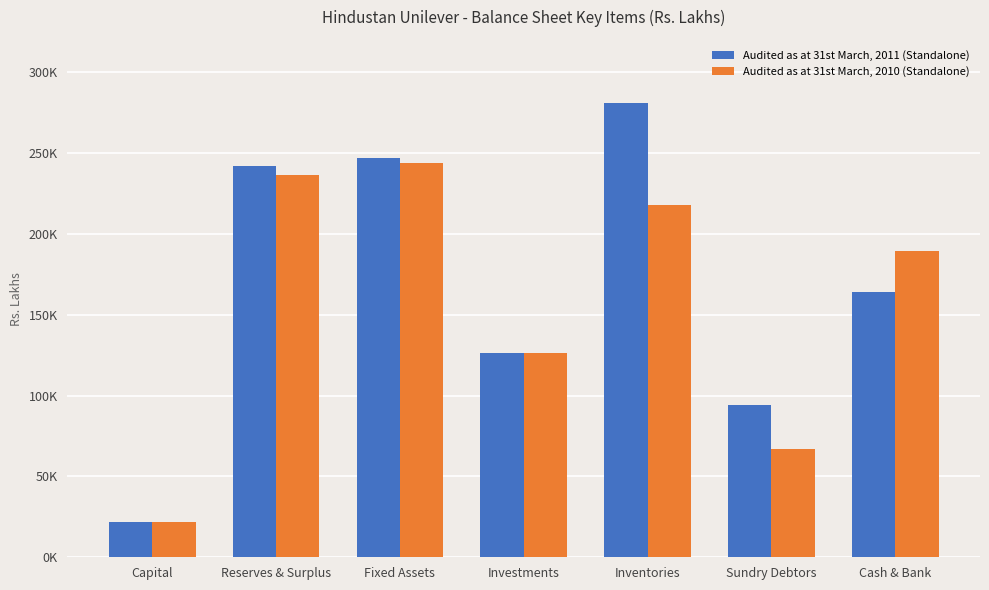

Does the chart contain stacked bars?

No